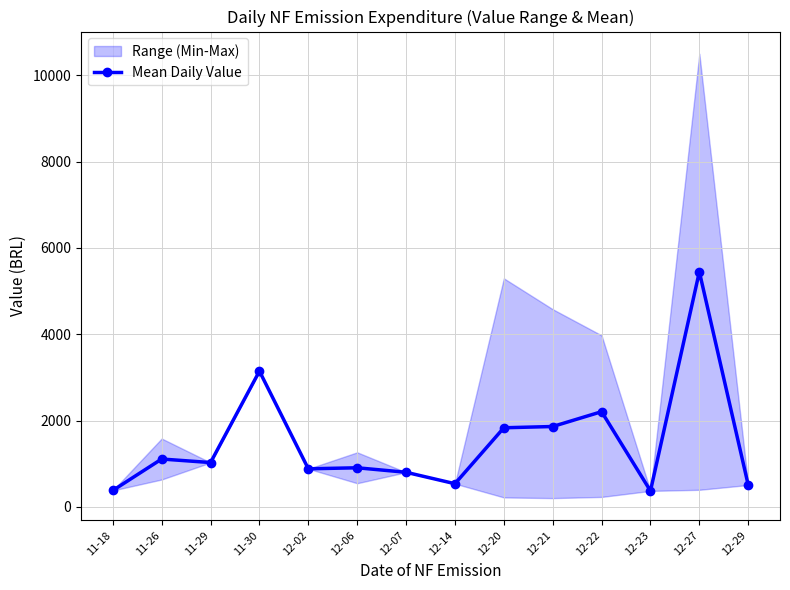

What is the change in value from 11-18 to 12-23?

-10.0